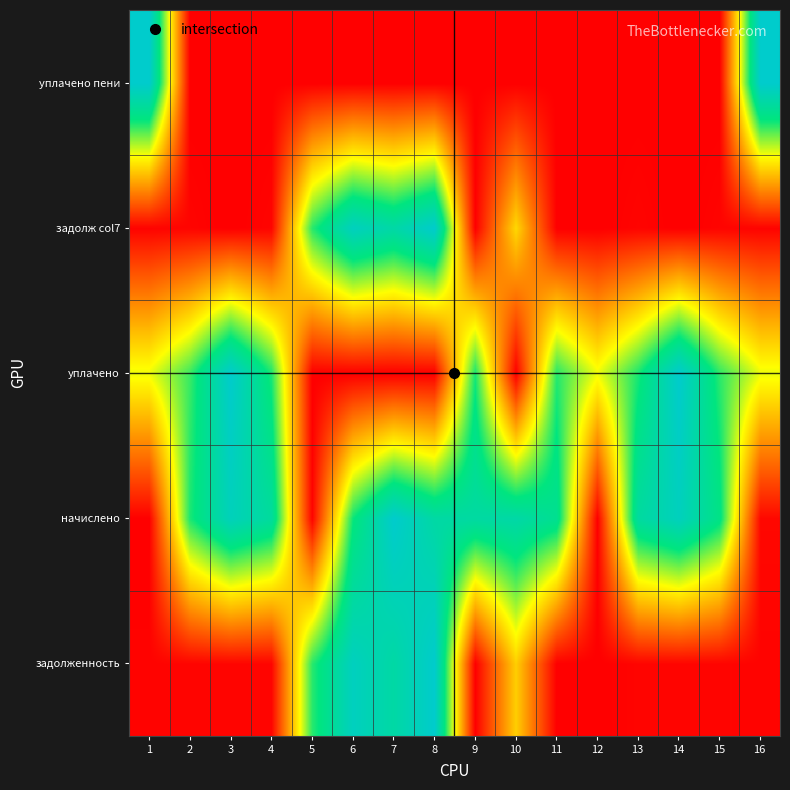

What is the spread (max minus min) of values at 3?

1.0